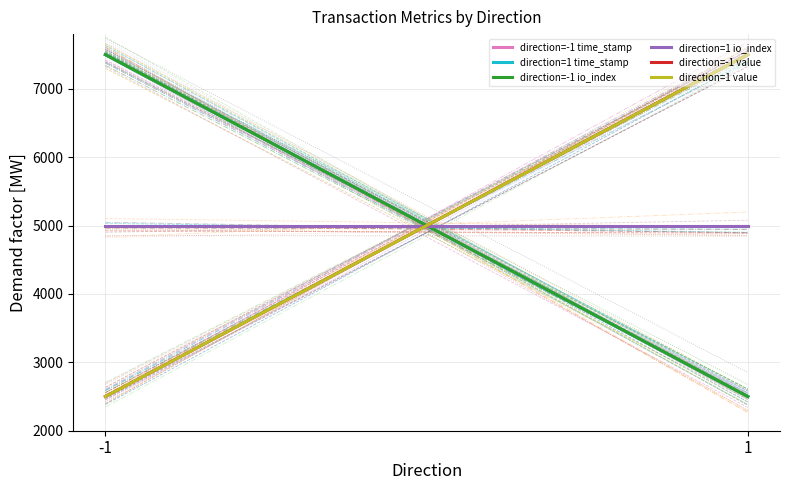

Where is direction=-1 value nearest to the value 5000?

-1